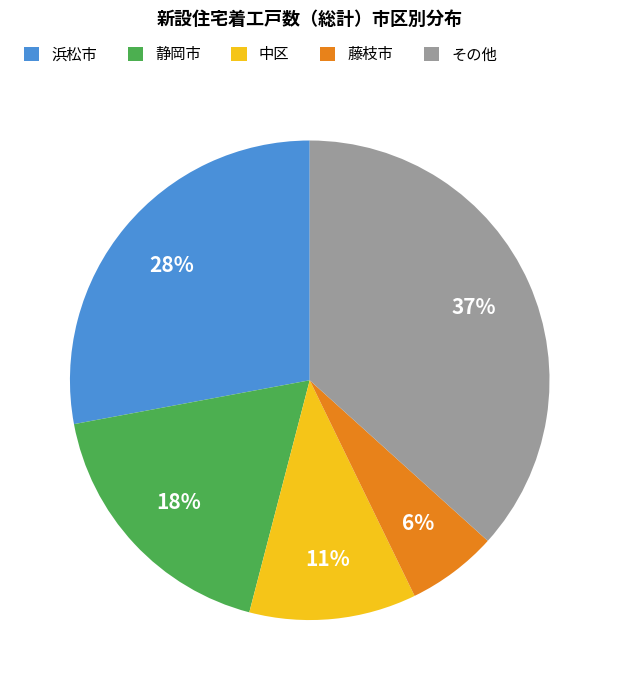

Is there a majority slice in this chart?

No